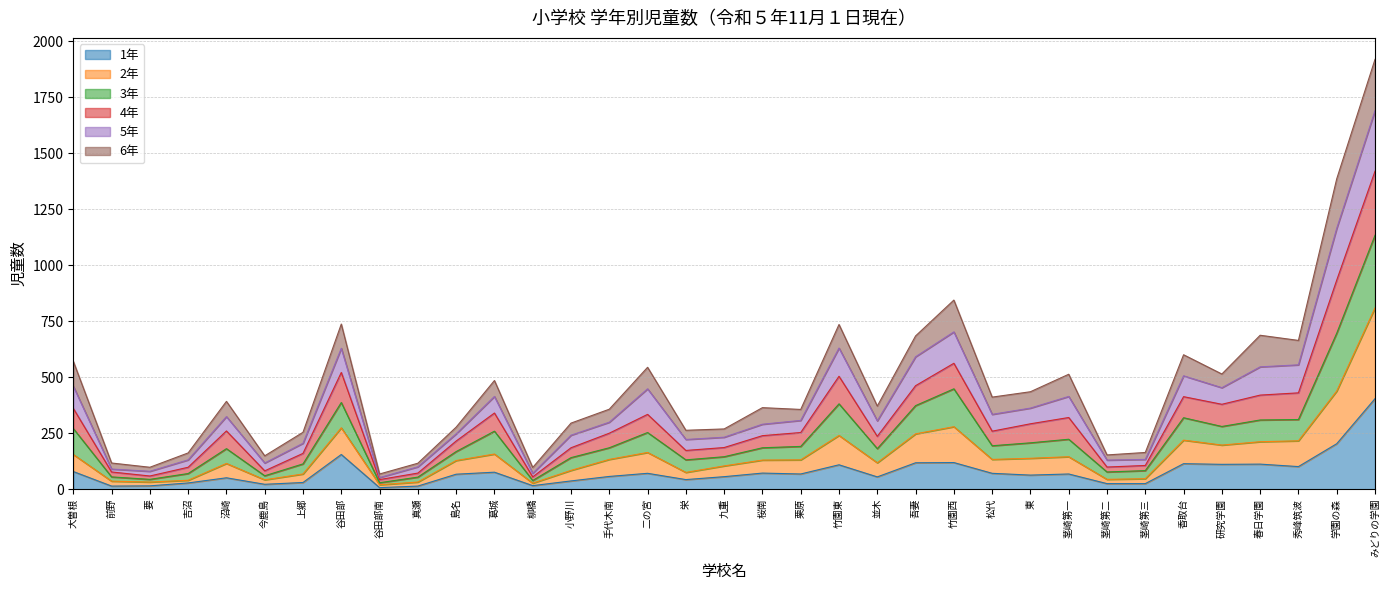

What is the total value across all series at 谷田部?

737